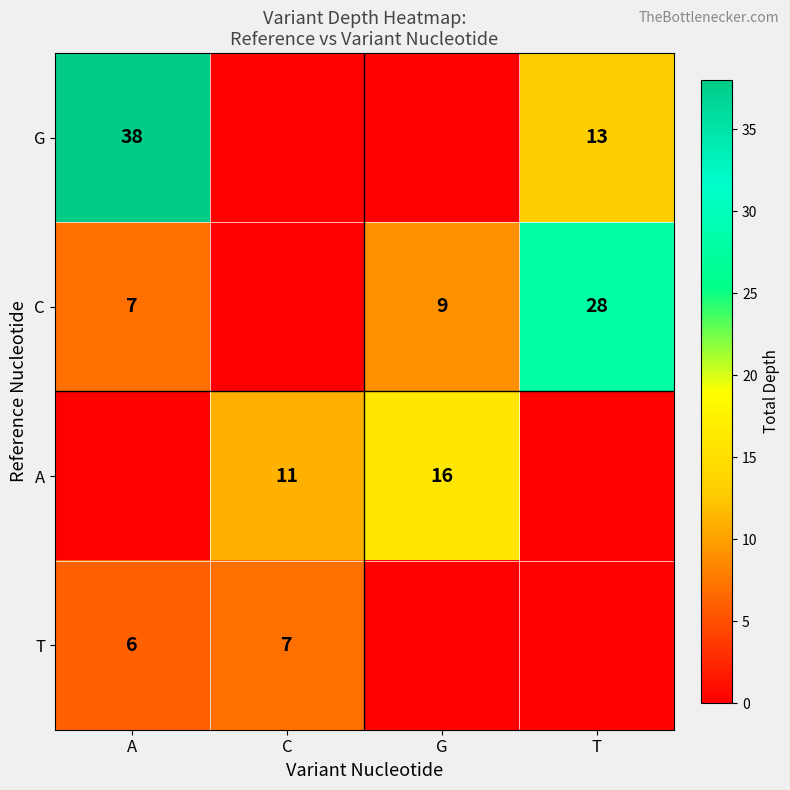

What is the difference between the G values at T and A?

25